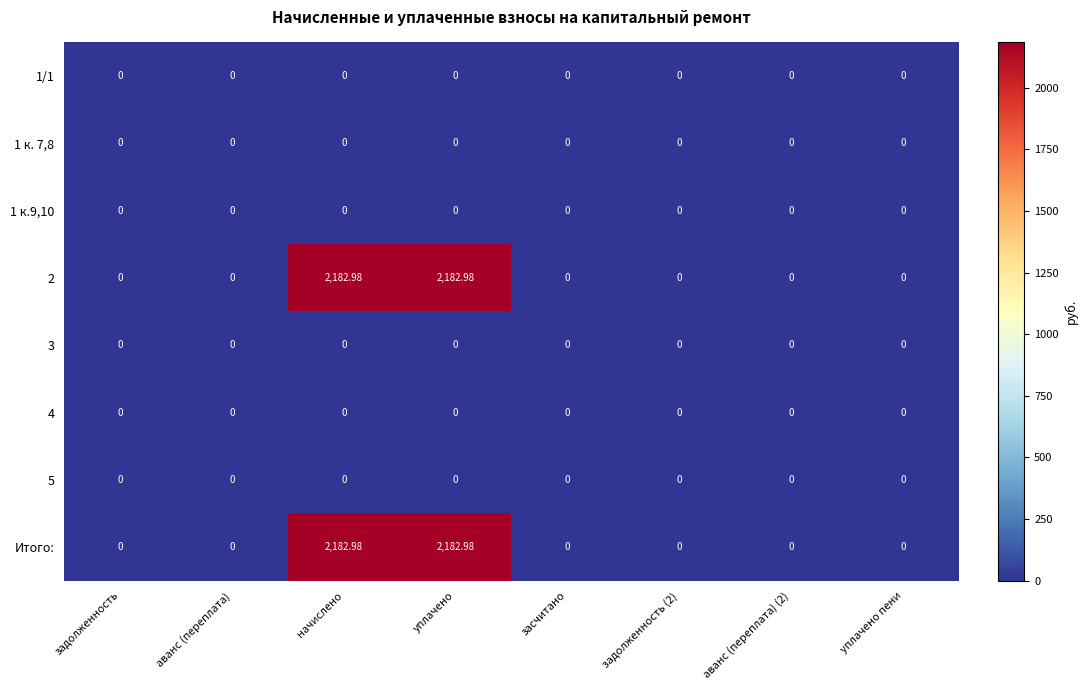

At which category is the sum across all series the highest?

начислено